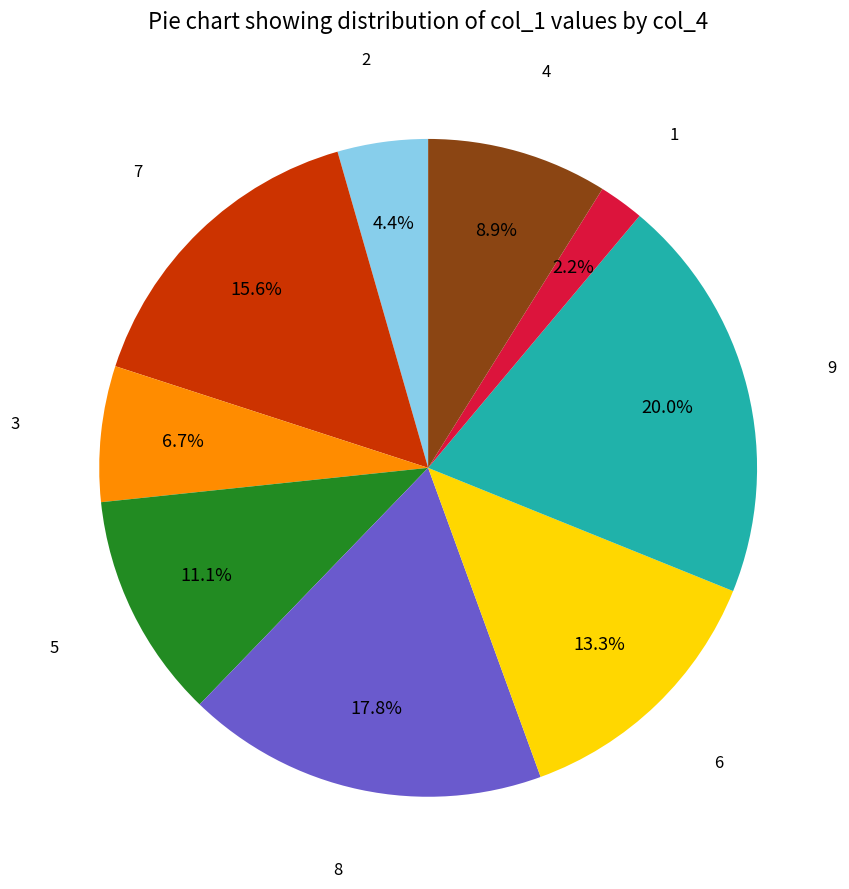

Does 1 account for over 50% of the chart?

No